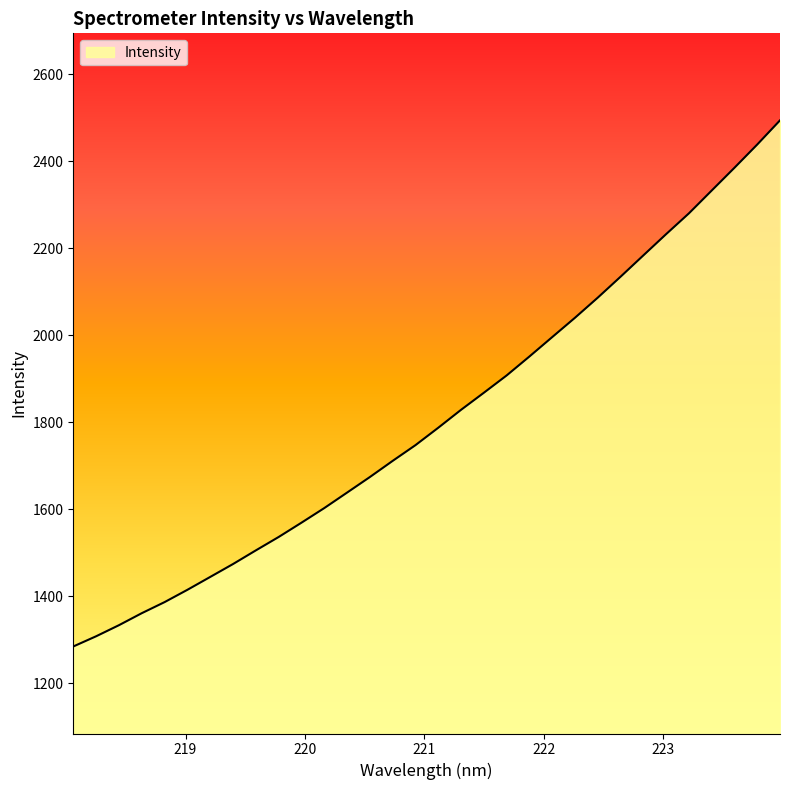

What is the maximum value shown in the chart?

2494.3